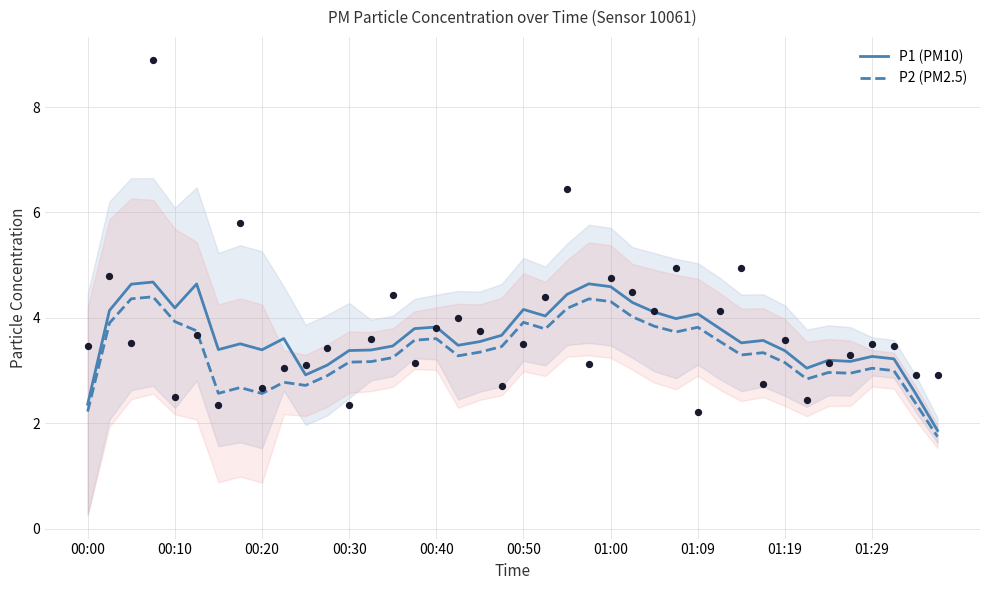

Is it true that P1 (PM10) equals 2.4 at 00:00?

True